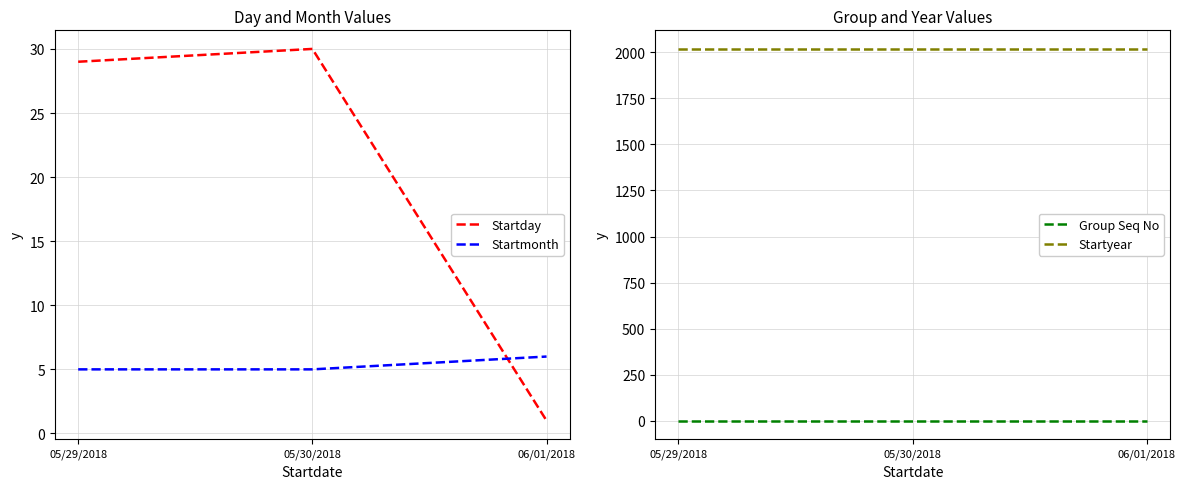

Which series has the largest range (max minus min)?

Startday